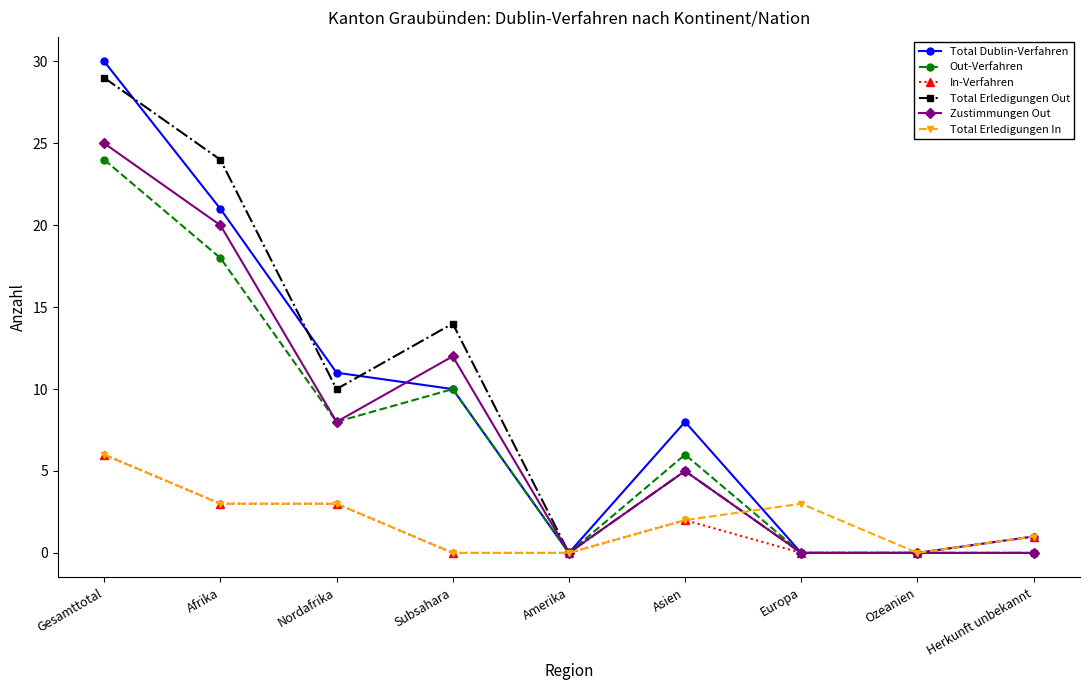

At which label is Total Erledigungen Out closest to 14?

Subsahara